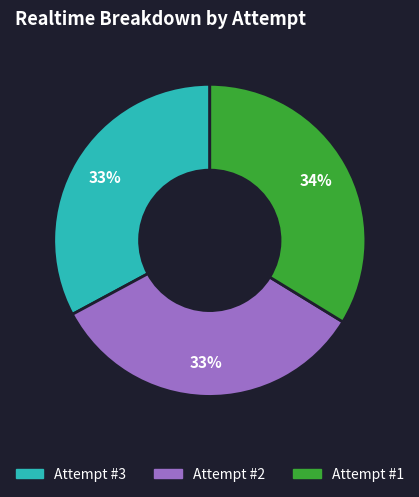

How many segments does this pie chart have?

3